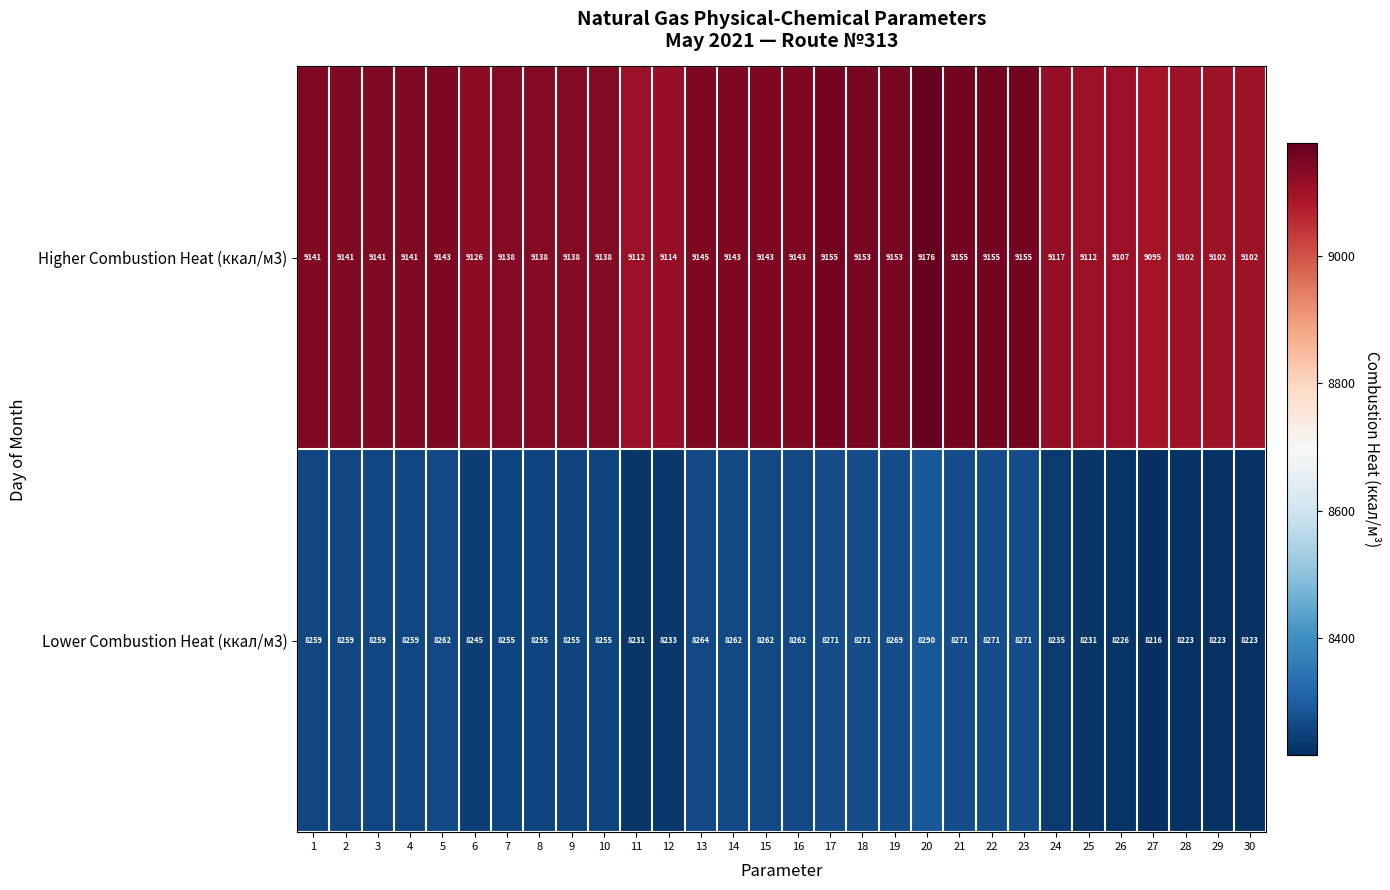

What is the sum of all Lower Combustion Heat (ккал/м3) values?

247568